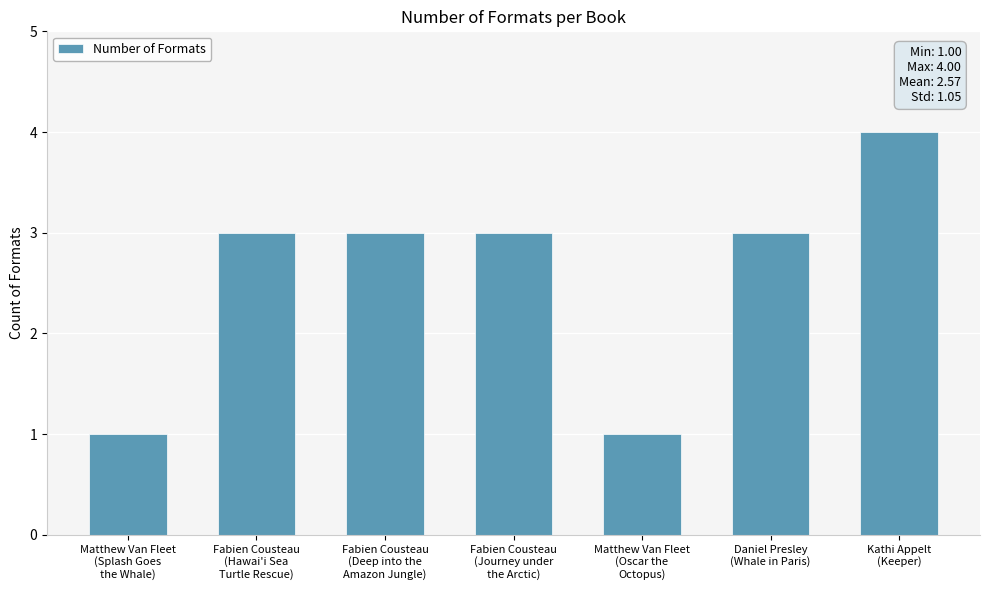

What is the average value?

3